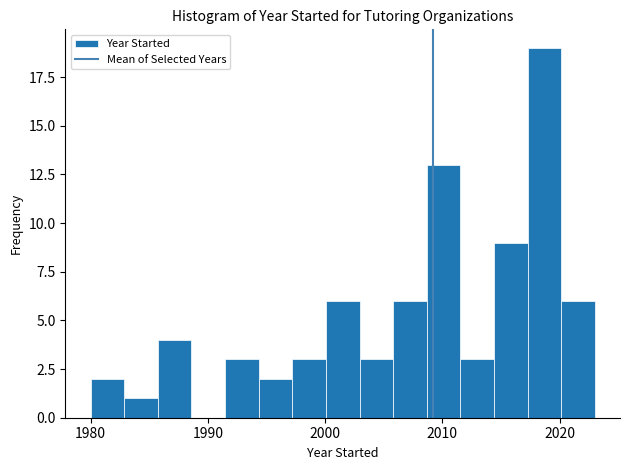

Read against the x-axis, roughly where is the centre of the tallest bar?

2019